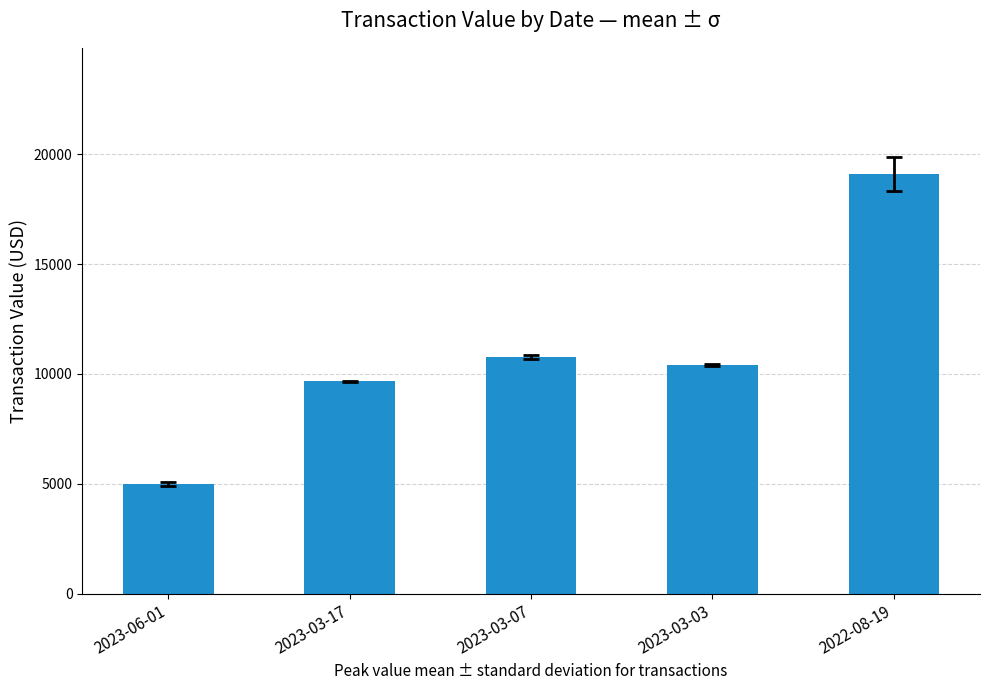

Reading left to right, list all the values displayed in this chart.

2023-06-01=4998	2023-03-17=9665	2023-03-07=10770	2023-03-03=10405	2022-08-19=19103